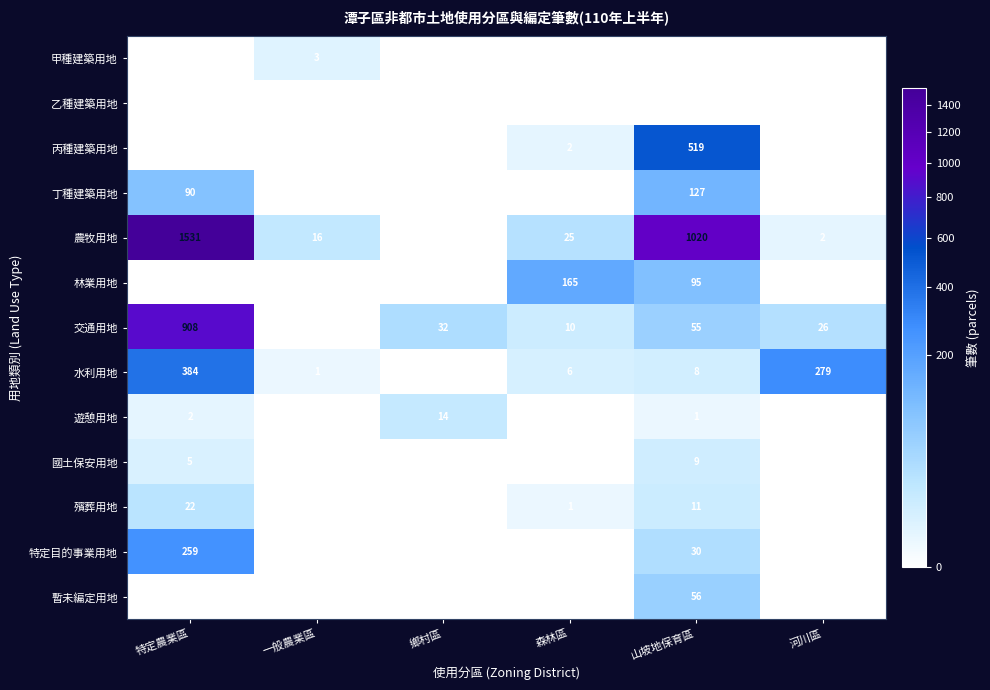

Rank the series by their maximum value, from lowest to highest.

乙種建築用地, 甲種建築用地, 國土保安用地, 遊憩用地, 殯葬用地, 暫未編定用地, 丁種建築用地, 林業用地, 特定目的事業用地, 水利用地, 丙種建築用地, 交通用地, 農牧用地